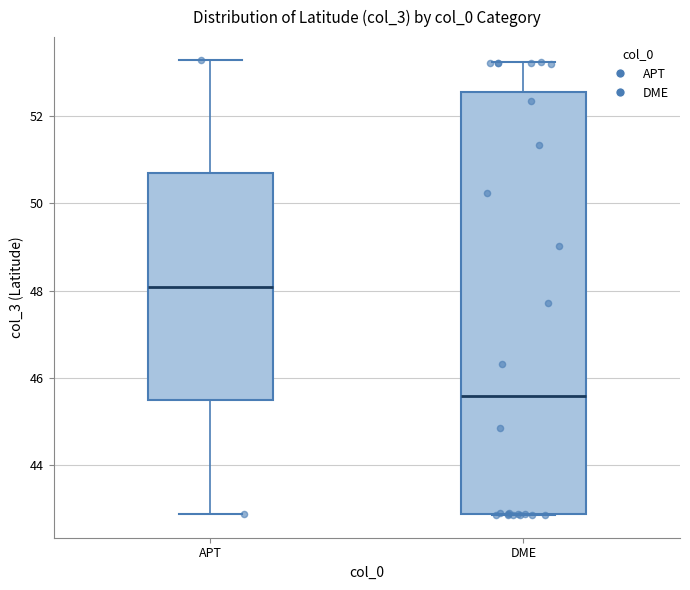

Reading left to right, read every box against the y-axis: the position of its median line, the range the box covers, and the ends of its whiskers. The values are not printed on the chart, so give them approximately, as read against the axis.

APT: median 48.0, box 45.4 to 50.6, whiskers 42.8 to 53.2
DME: median 45.6, box 42.8 to 52.6, whiskers 42.8 to 53.2